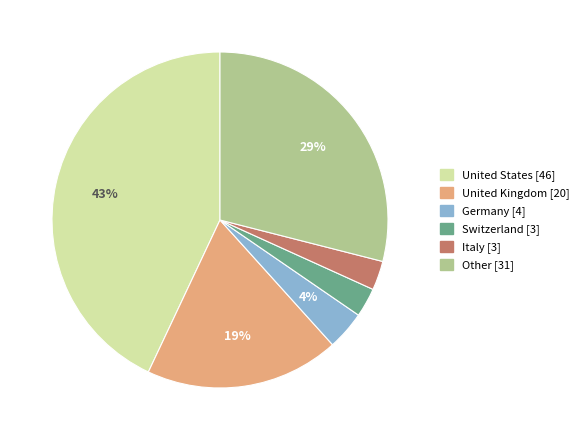

To the nearest percent, what is the difference between the largest and smallest slice percentages?

40%